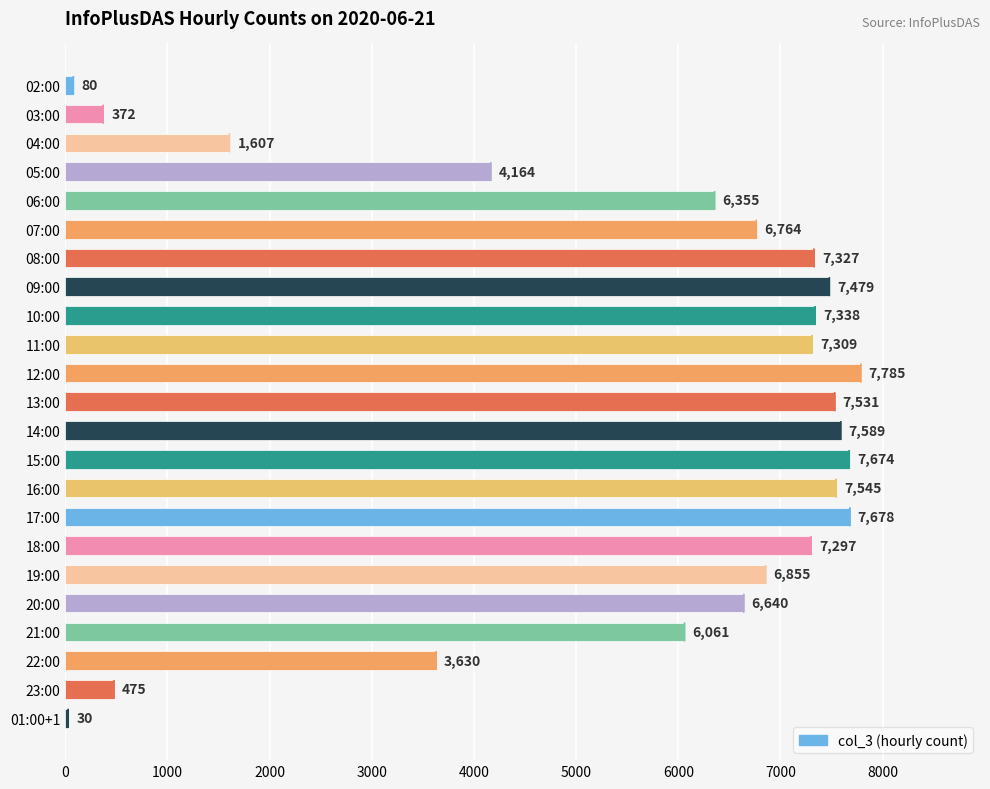

What position from the bottom is 19:00?

6